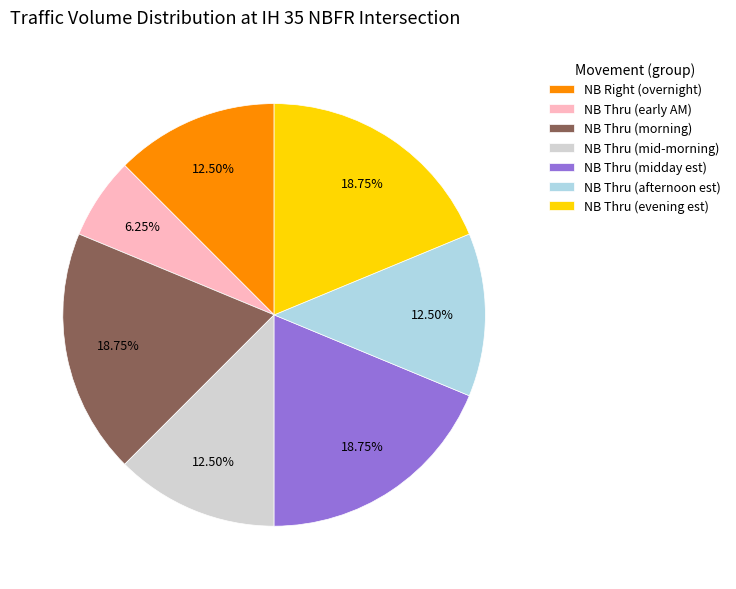

To the nearest percent, what is the average slice percentage?

14%